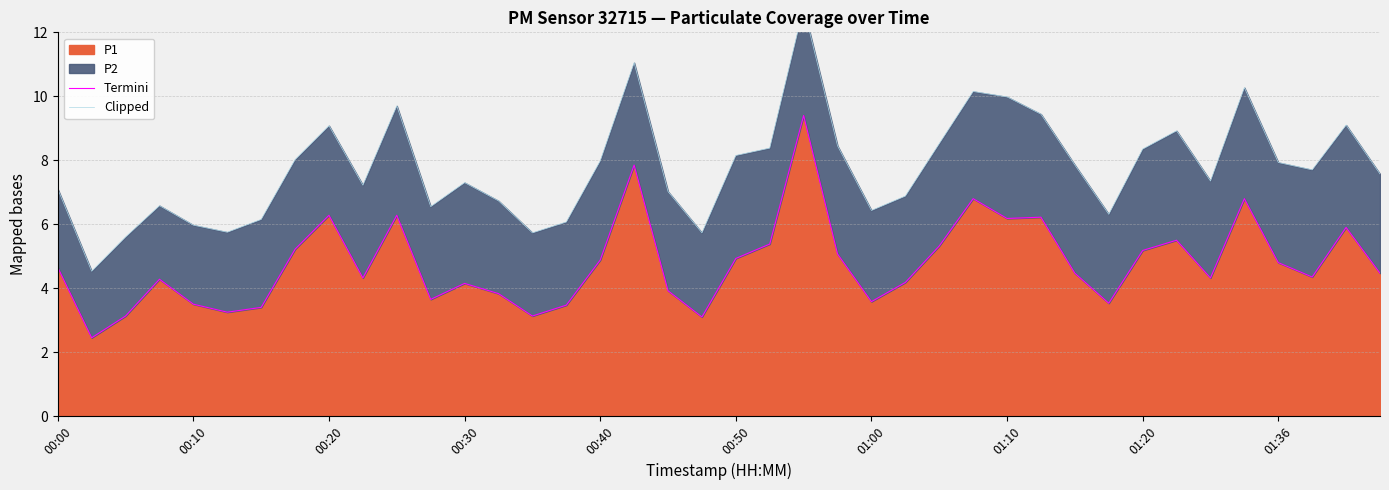

Is it true that P1 equals 6.3 at 00:20?

True